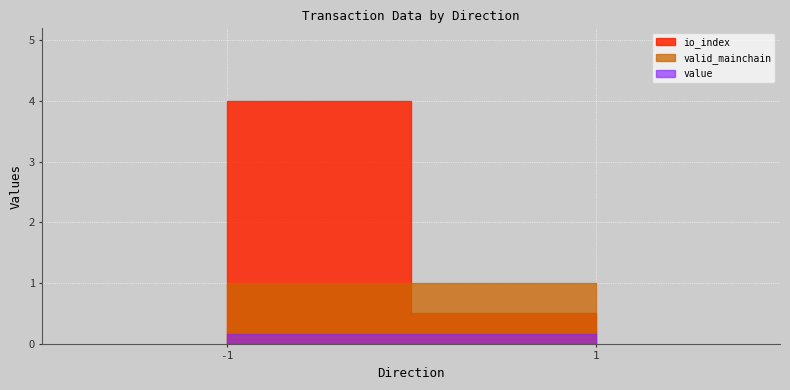

How many lines are shown in the chart?

3